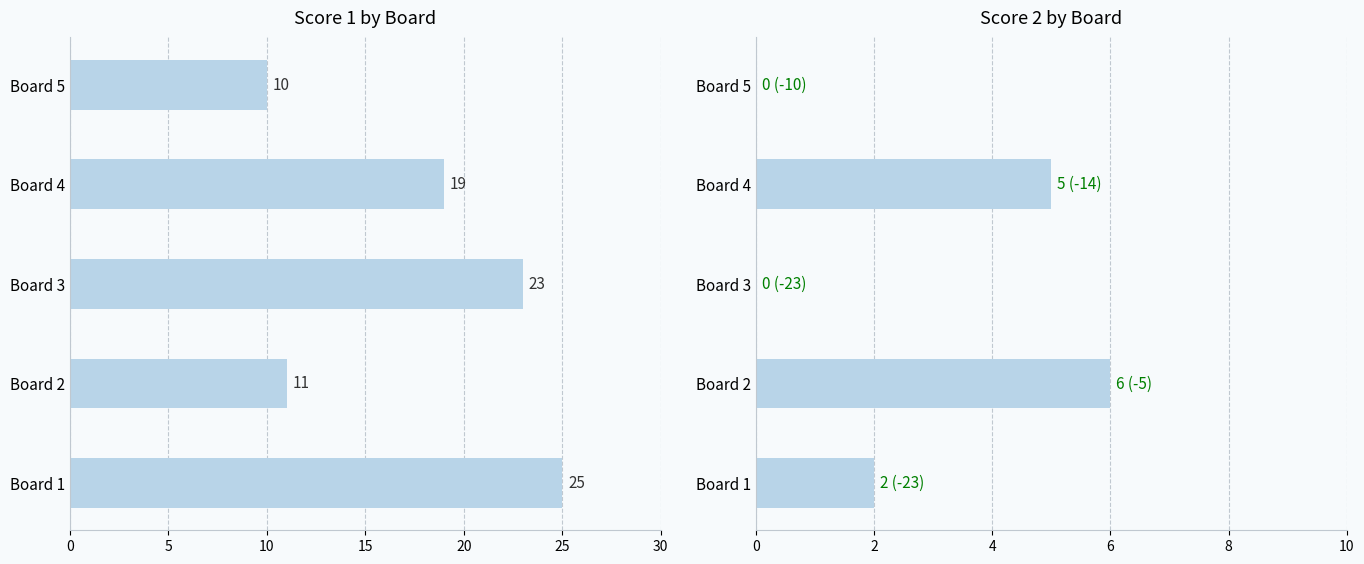

How many values in the Score 2 series exceed 2?

2